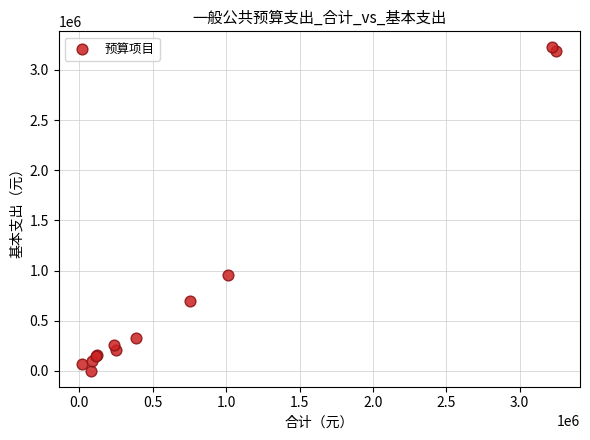

What Y value in the scatter plot is closest to 1614009?

957149.4